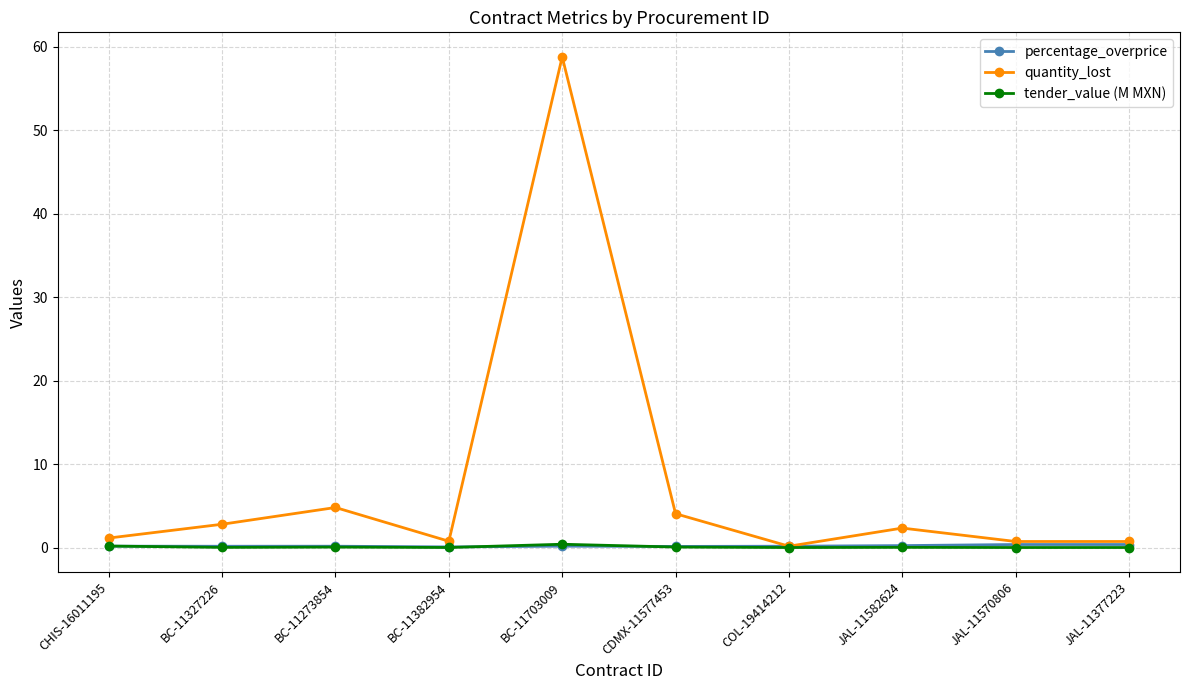

How many values in the quantity_lost series exceed 2?

5